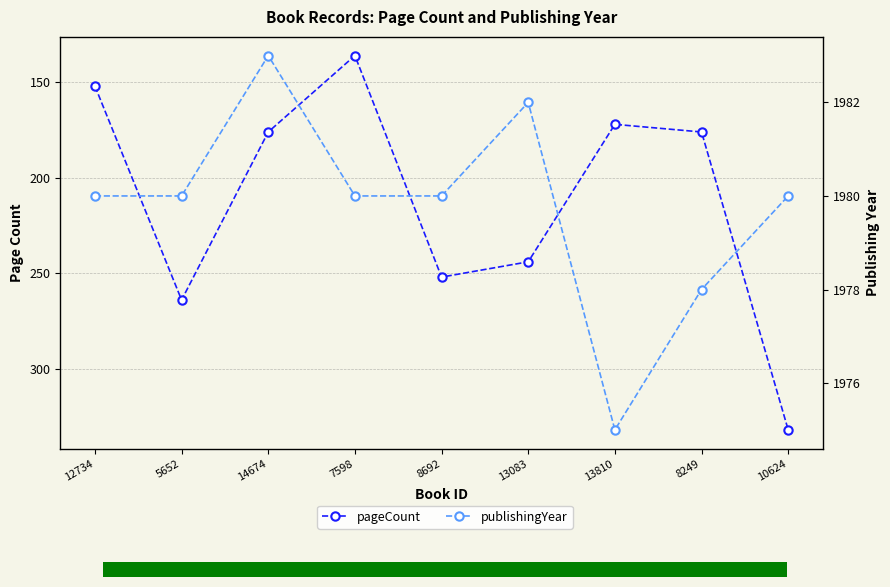

Count the number of categories in the chart.

9